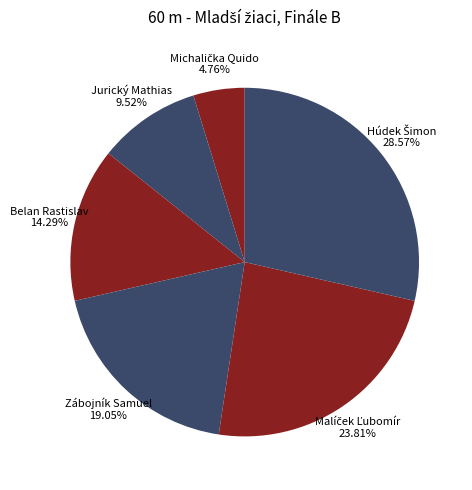

Which has a higher value, Zábojník Samuel or Jurický Mathias?

Zábojník Samuel